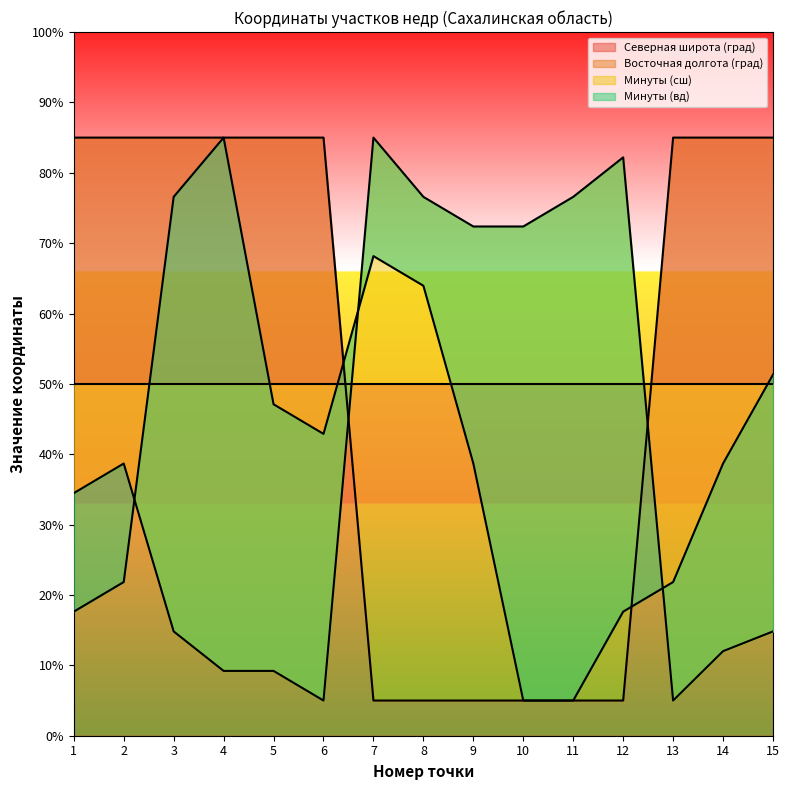

After their last crossing, which series has the higher values: Минуты (вд) or Северная широта (град)?

Северная широта (град)